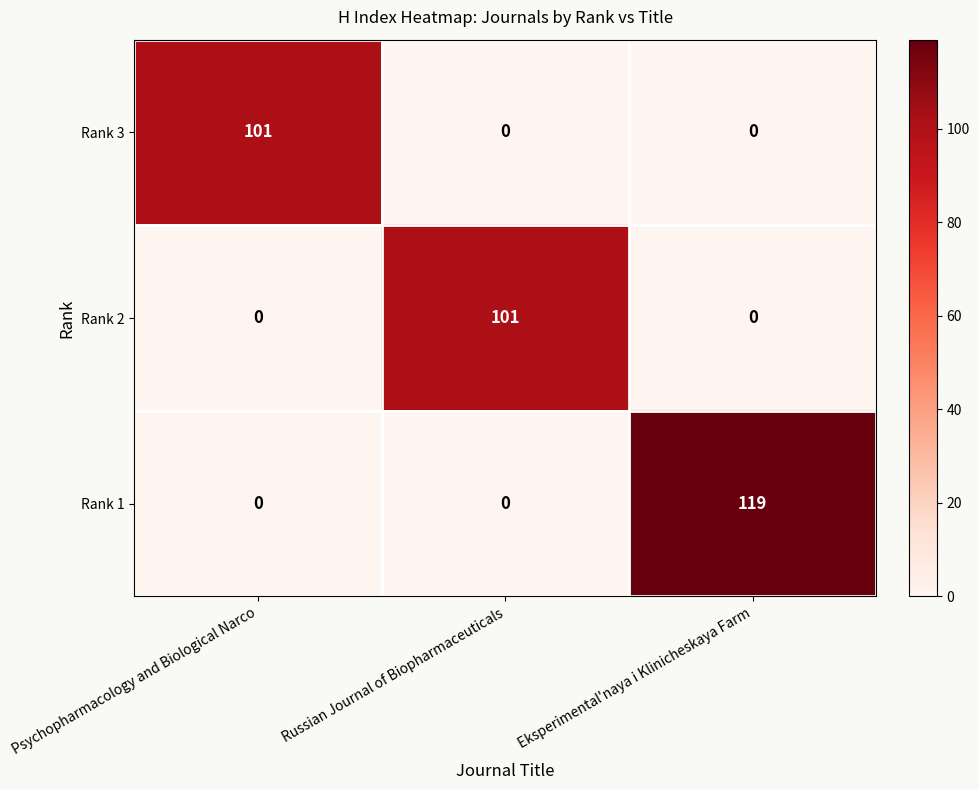

What is the difference between the maximum and minimum values in the Rank 1 series?

119